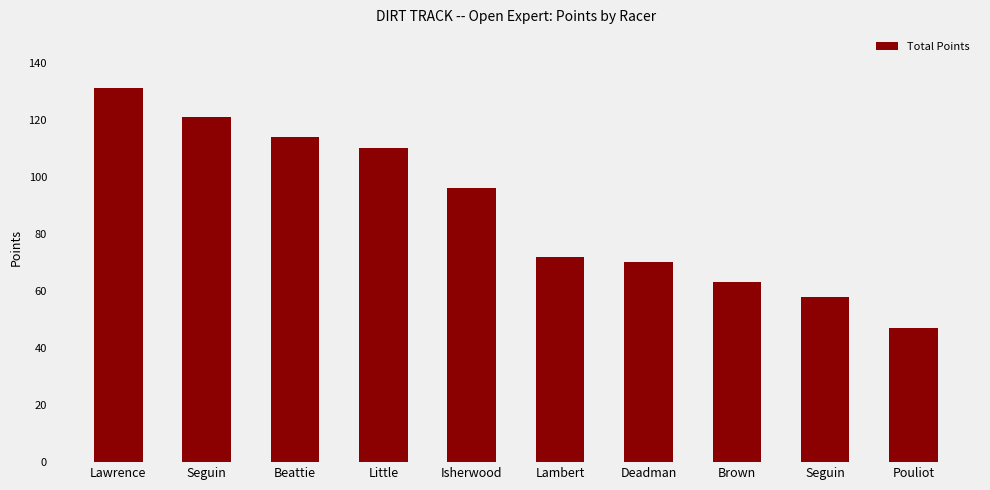

How many values are below 96?

5